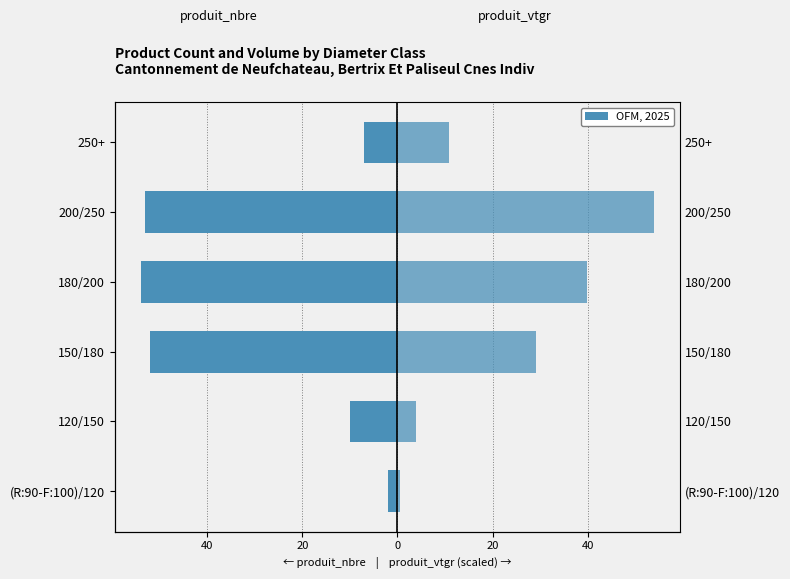

At 120/150, list the series in order from smallest to largest.

produit_nbre, produit_vtgr